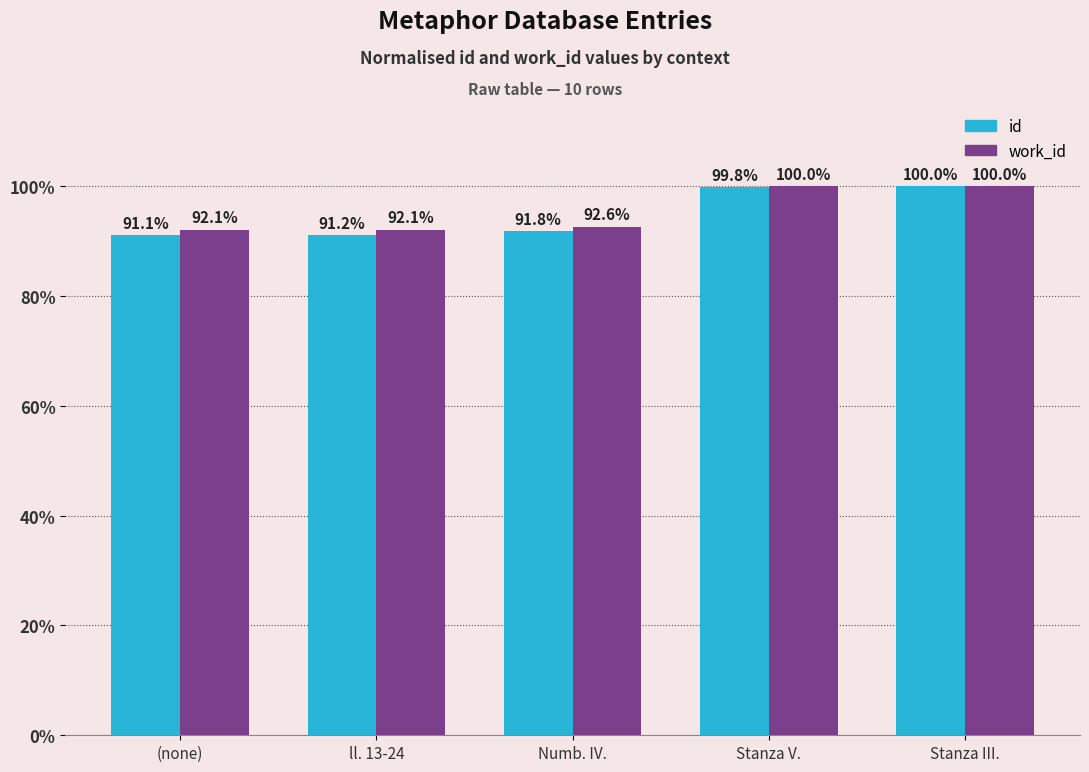

What is the difference between the work_id values at ll. 13-24 and Stanza V.?

7.9